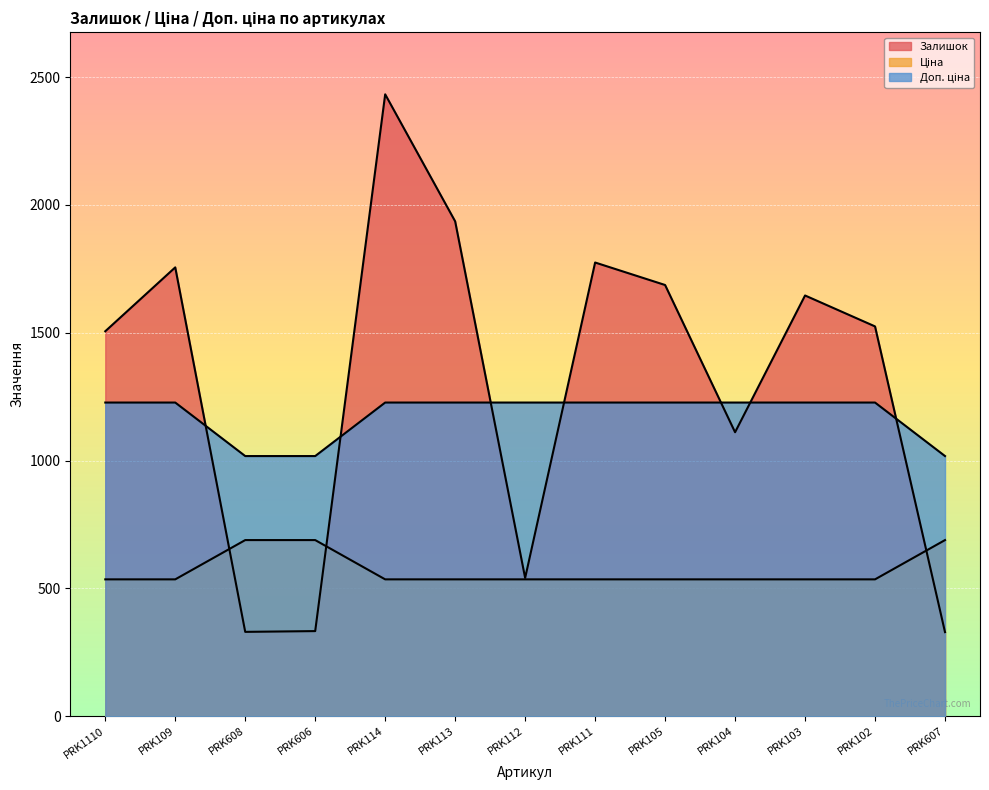

List the labels in order of Ціна value, smallest first.

PRK1110, PRK109, PRK114, PRK113, PRK112, PRK111, PRK105, PRK104, PRK103, PRK102, PRK608, PRK606, PRK607